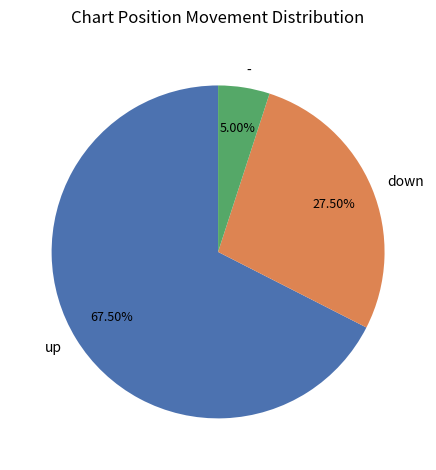

Rank the categories by value from highest to lowest.

up, down, -